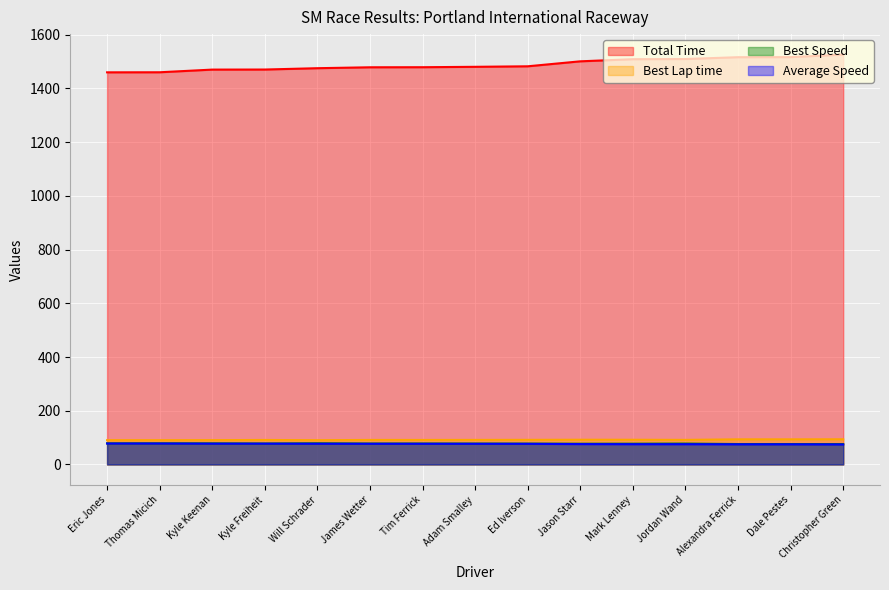

What is the difference between the highest and lowest values at Dale Pestes?

1441.6